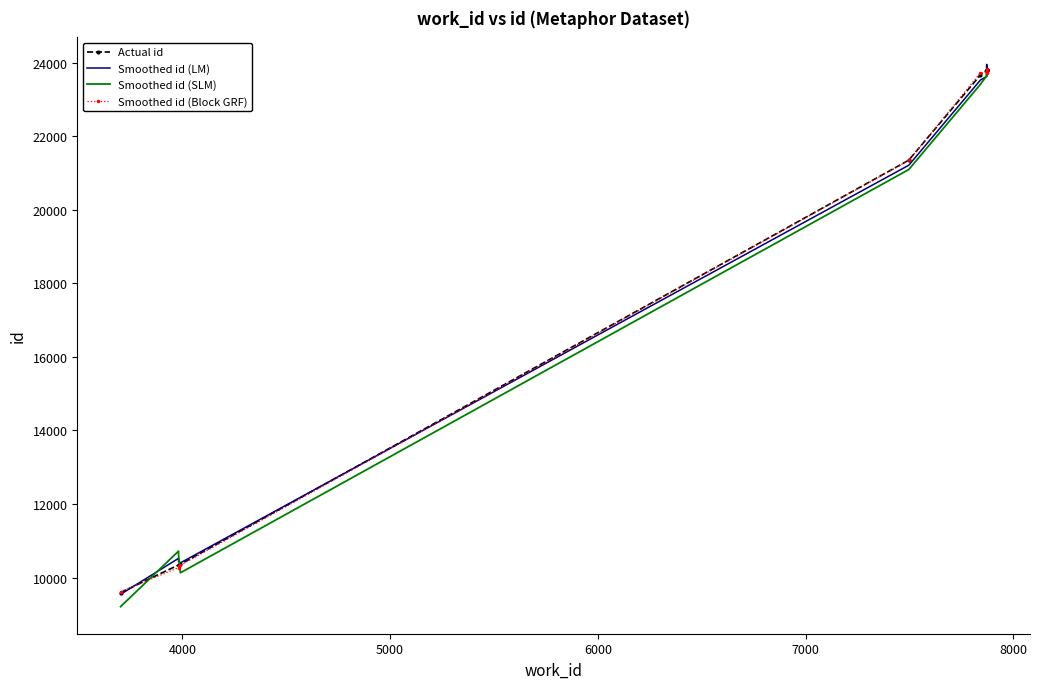

What is the value of the Smoothed id (LM) point at the 6th from the left?

23528.4